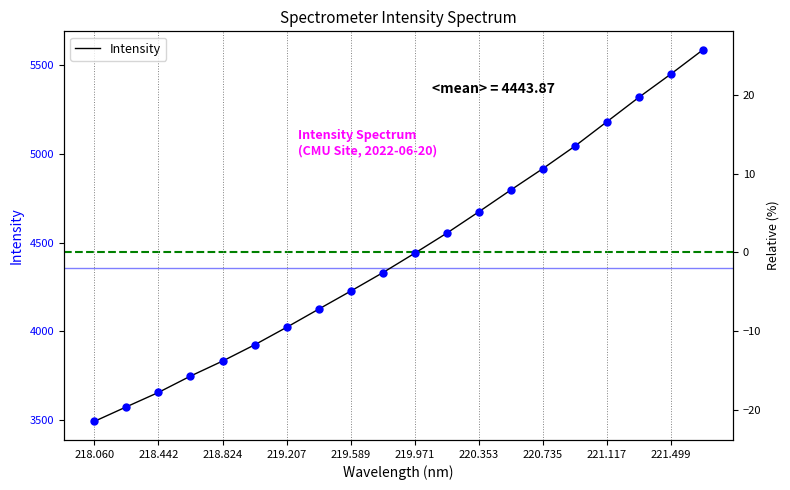

The value of Intensity at 219.971 is 6540.7. True or false?

False